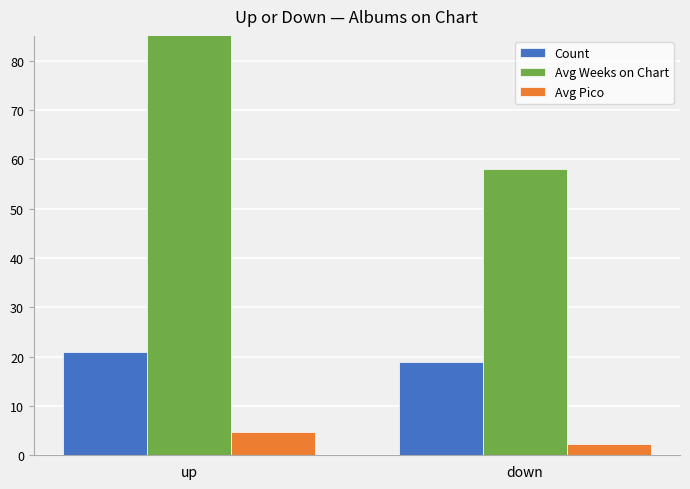

Rank the series by their maximum value, from lowest to highest.

Avg Pico, Count, Avg Weeks on Chart